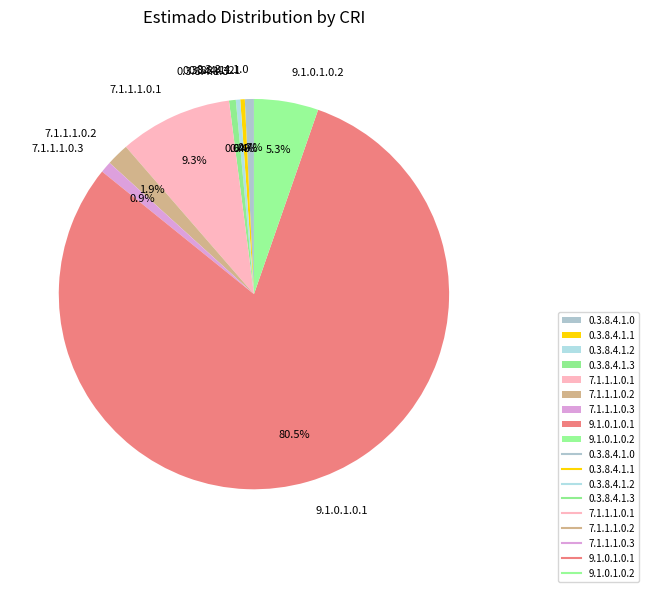

What is the ratio of the value at 0.3.8.4.1.3 to the value at 7.1.1.1.0.3?

0.6